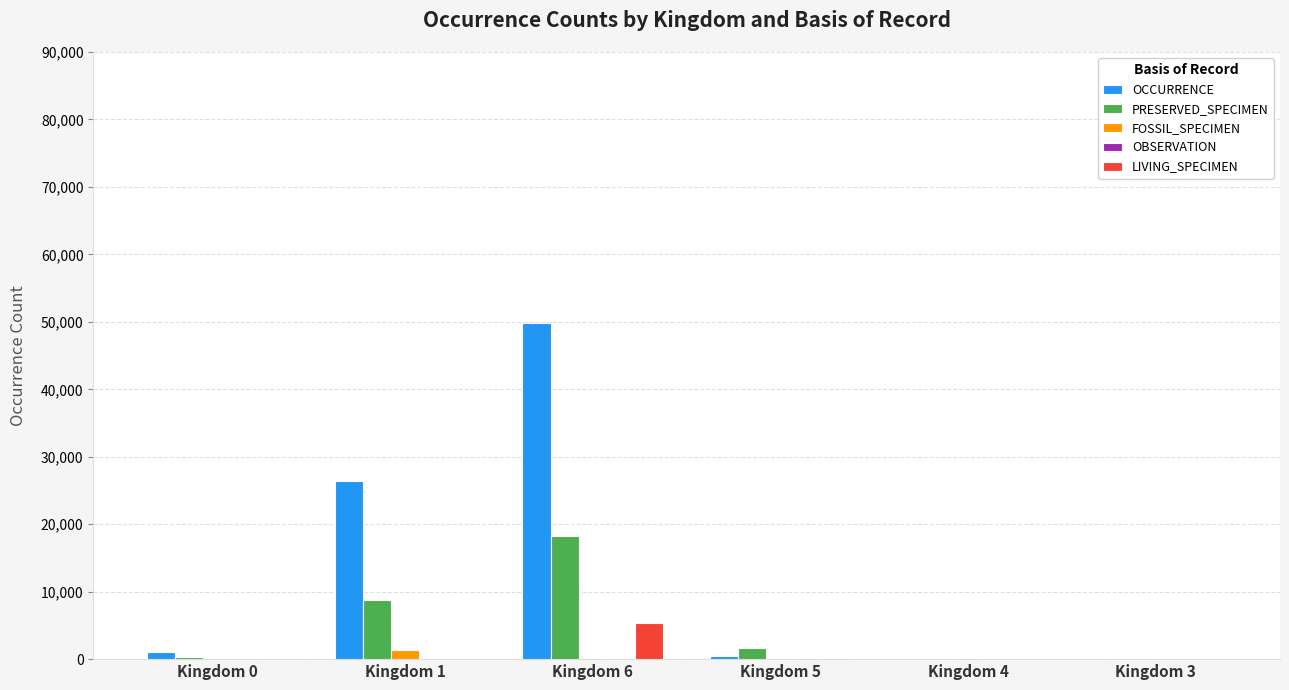

Which category has the highest value across all series?

Kingdom 6